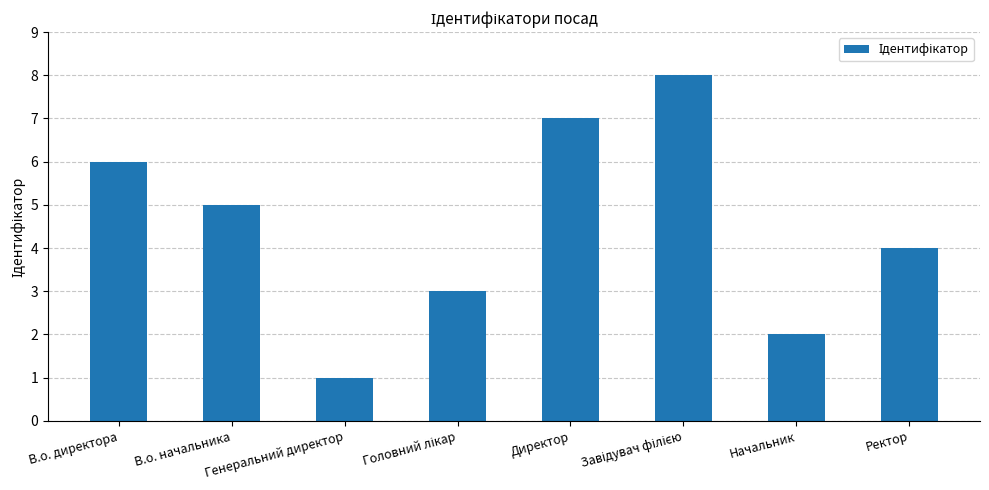

What is the maximum value shown in the chart?

8